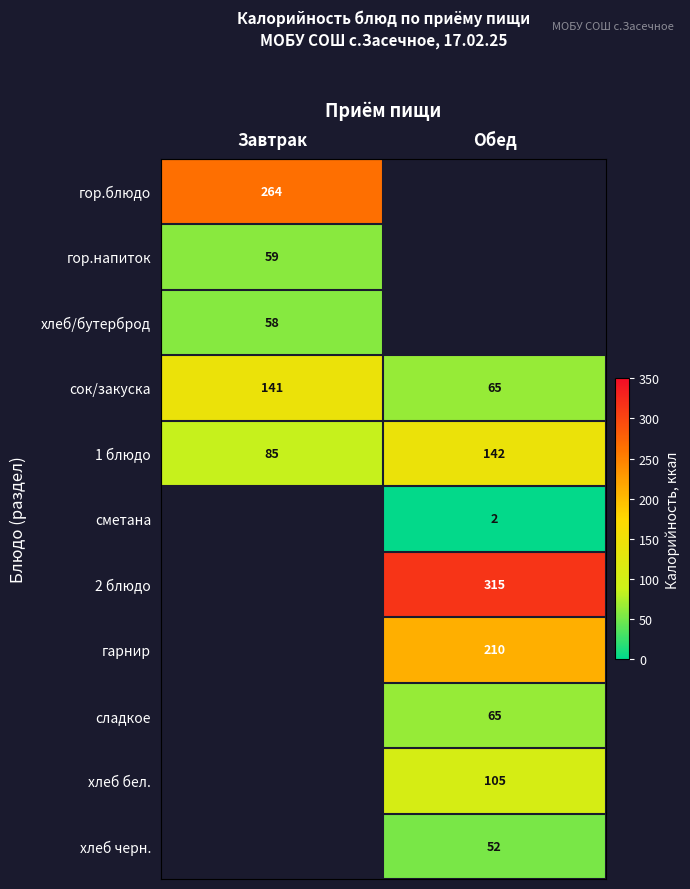

True or false: 2 блюдо has a value of 499 at Обед.

False